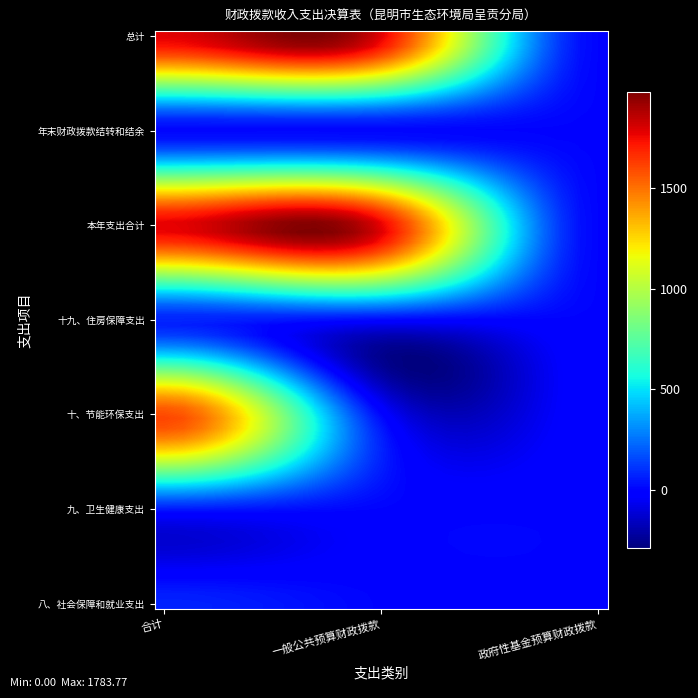

How many series are shown in this chart?

7